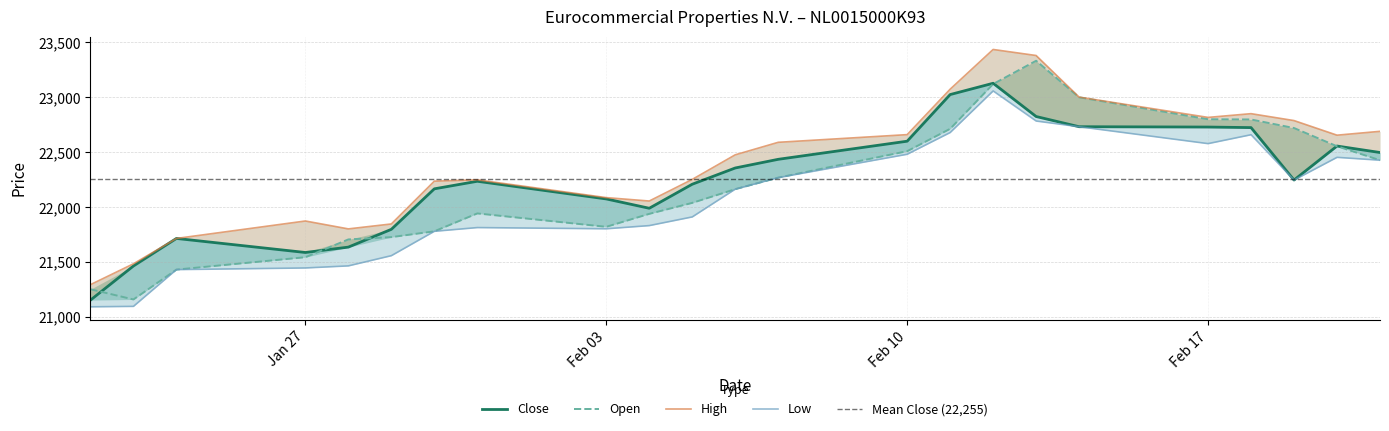

How many interior local valleys does the Close series have?

3